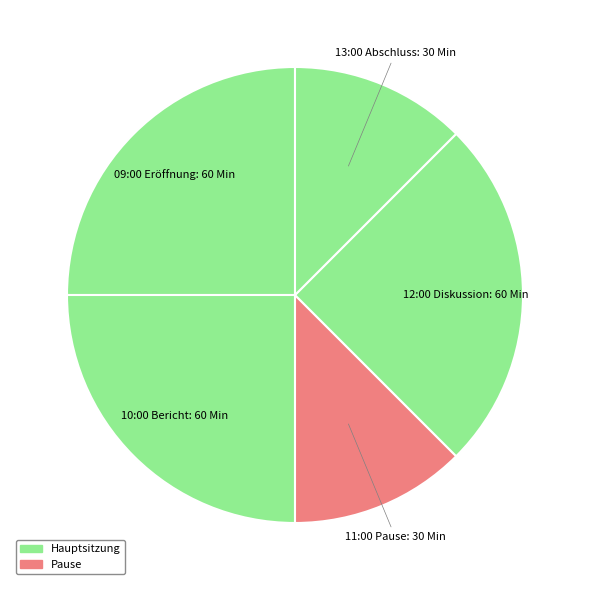

How many segments does this pie chart have?

5